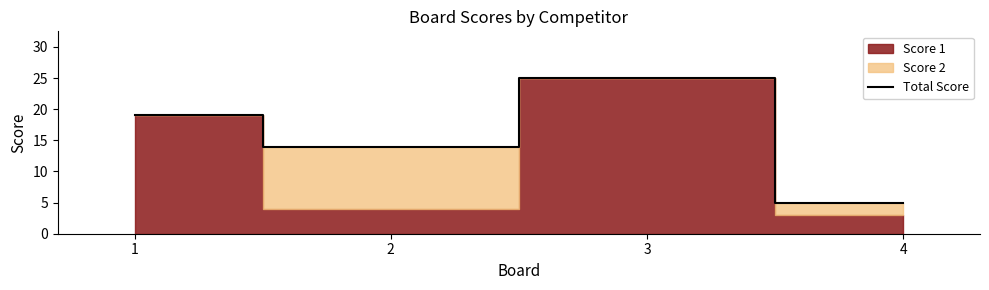

True or false: the data has more than 0 interior local peaks.

True